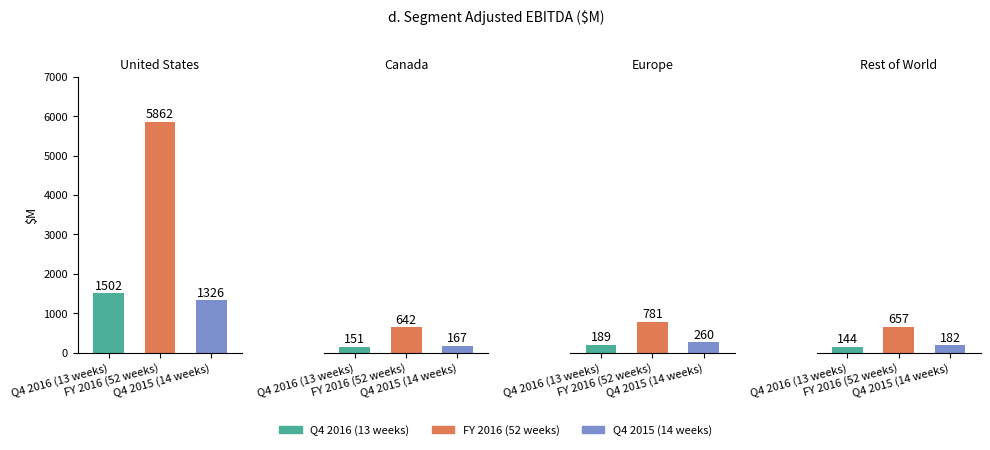

What is the minimum value for Q4 2016 (13 weeks)?

144